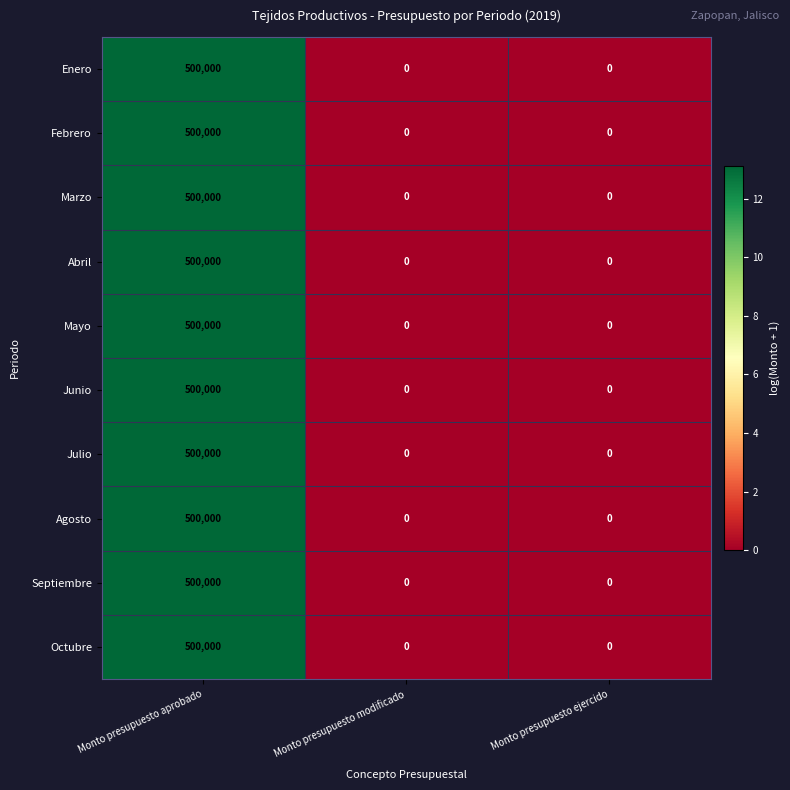

Is it true that Julio equals 0 at Monto presupuesto modificado?

True